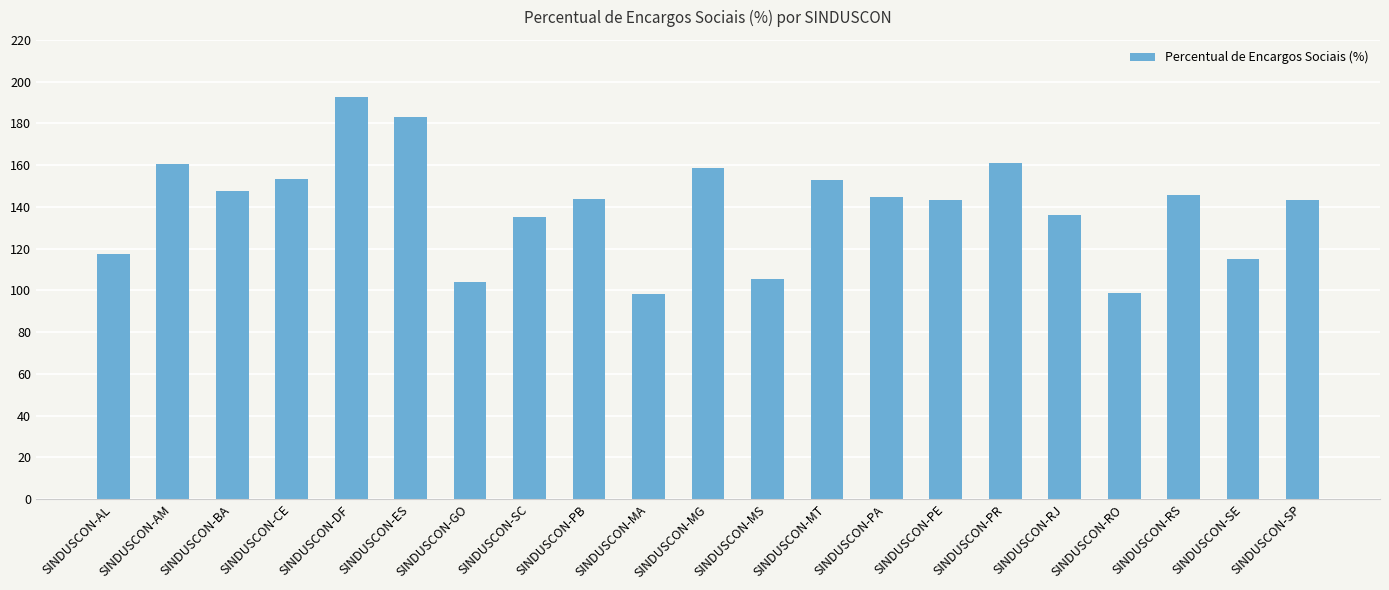

What is the sum of all values?

2939.8